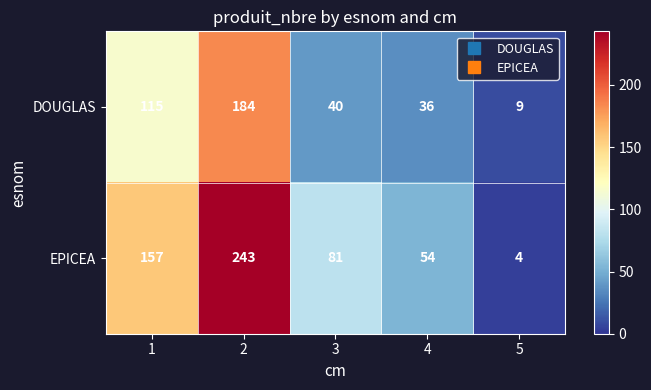

Is it true that DOUGLAS equals 109 at 2?

False